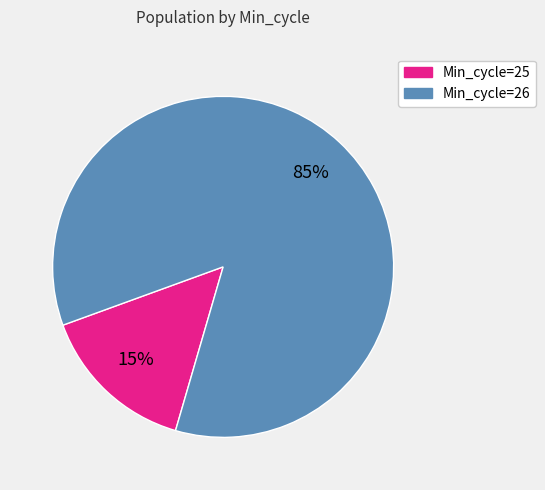

Combined, do Min_cycle=26 and Min_cycle=25 account for over 50%?

Yes